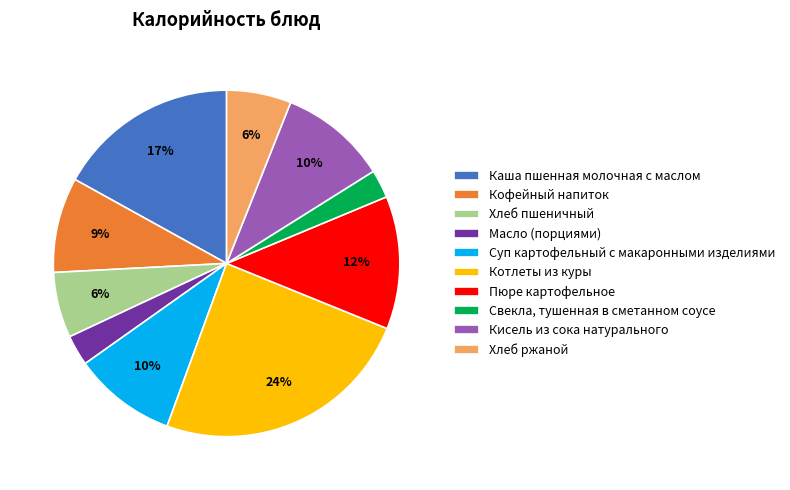

True or false: Суп картофельный с макаронными изделиями accounts for 10% of the total.

True